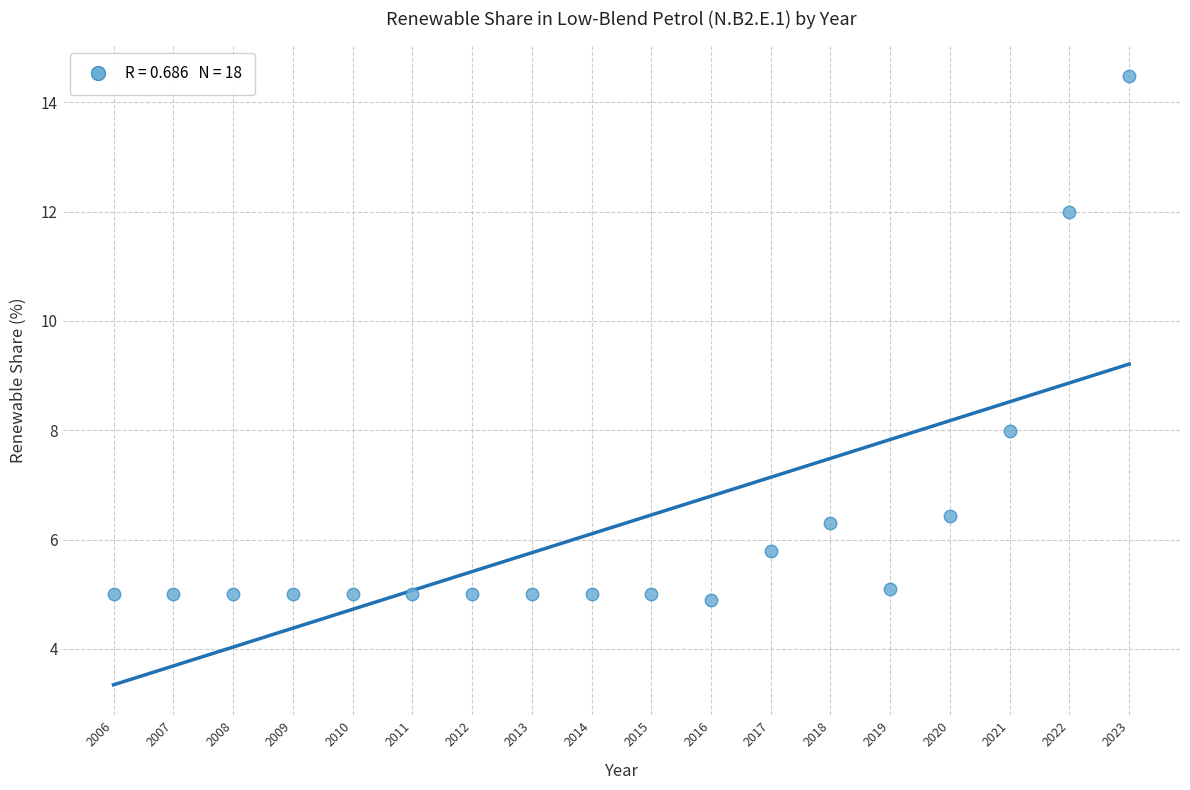

What Y value in the scatter plot is closest to 9?

8.0